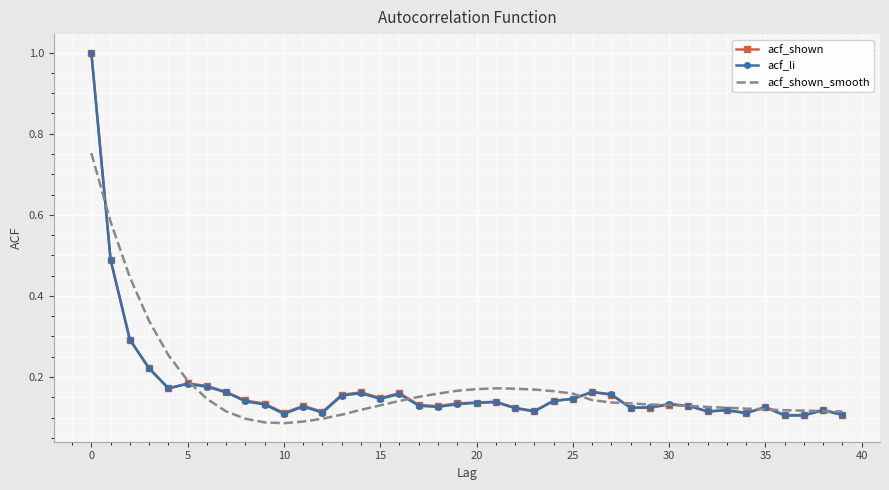

What are all the series names shown in the legend?

acf_shown, acf_li, acf_shown_smooth